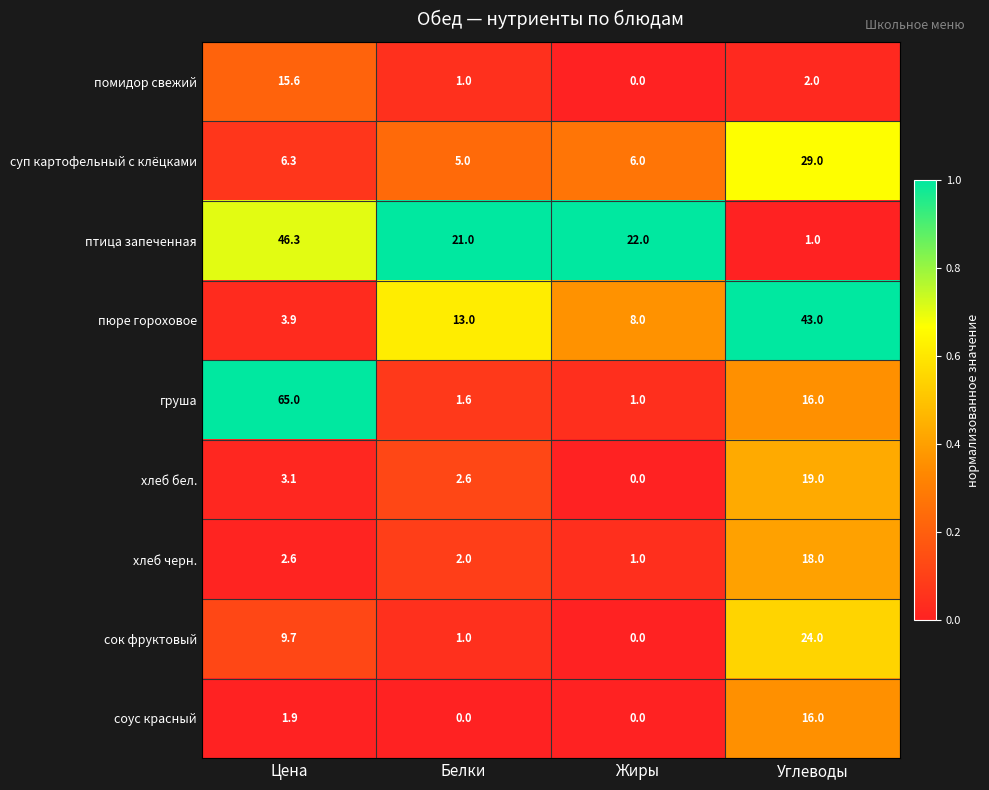

What is the total value across all series at Углеводы?

168.0